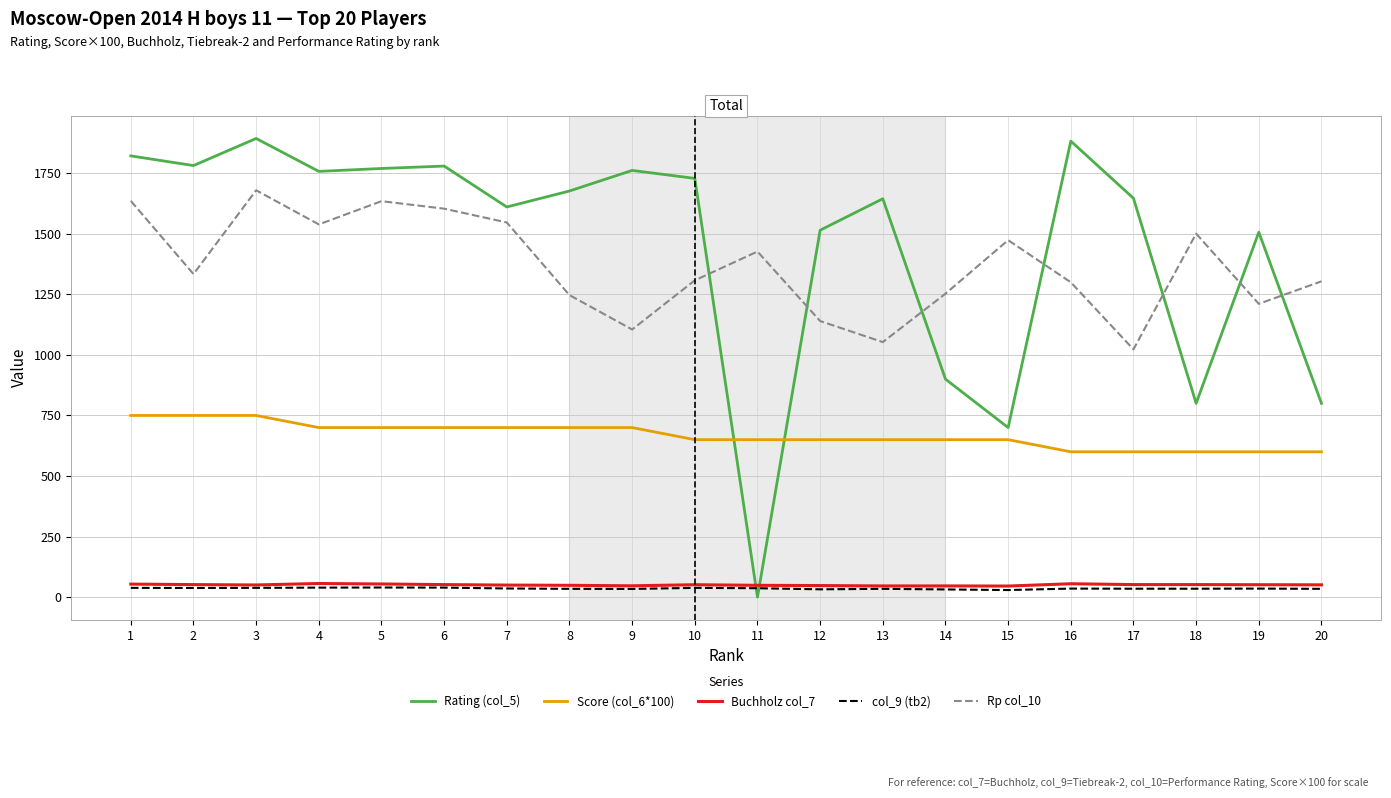

True or false: Rp col_10 and Score (col_6*100) intersect in this chart.

False